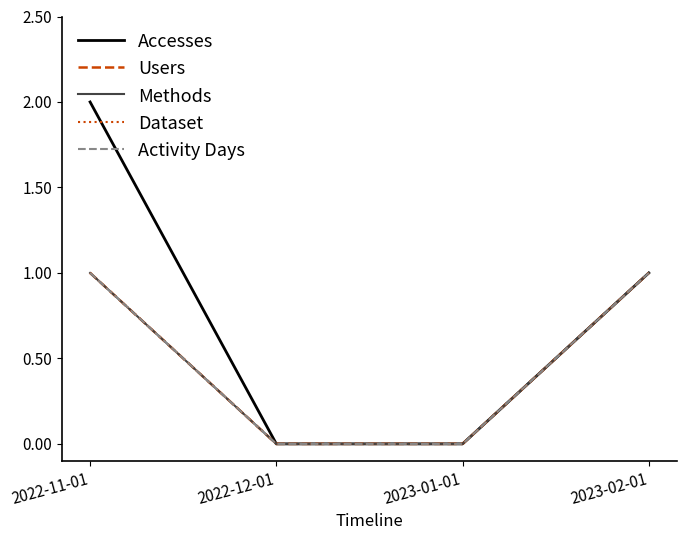

What is the highest value of the Users series?

1